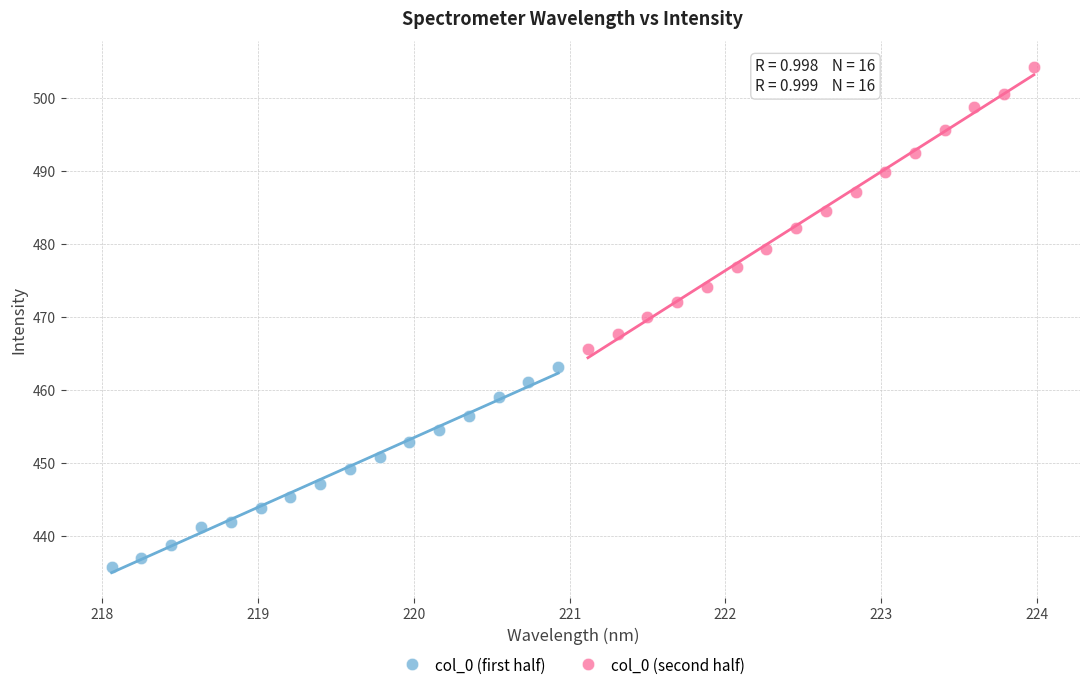

Which series contains the highest Y value?

col_0 (second half)